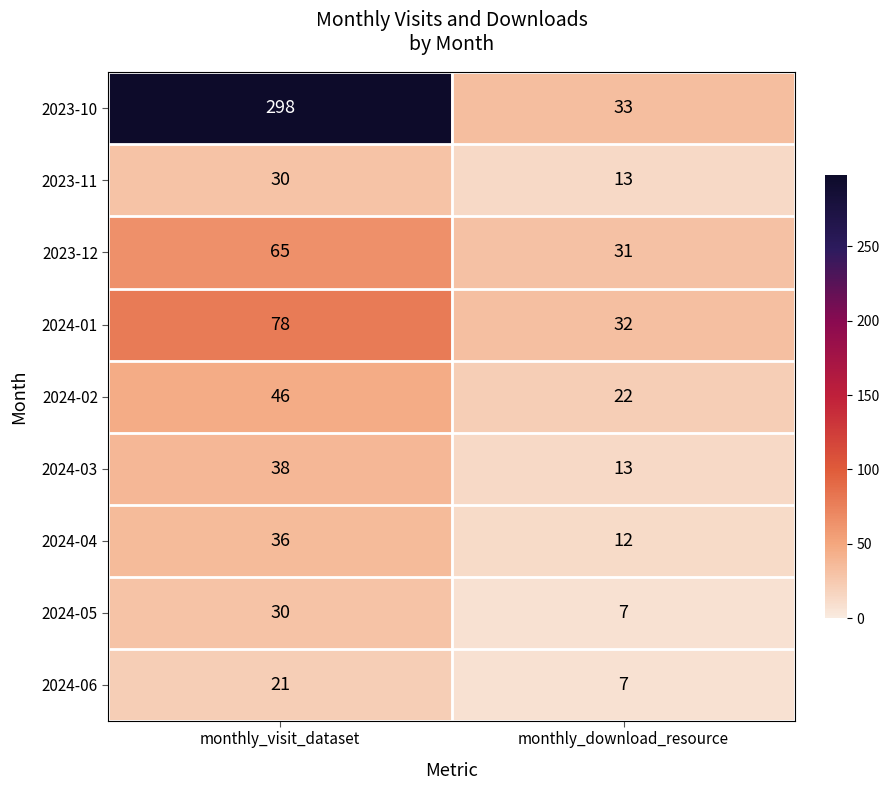

What is the total value across all series at monthly_download_resource?

170